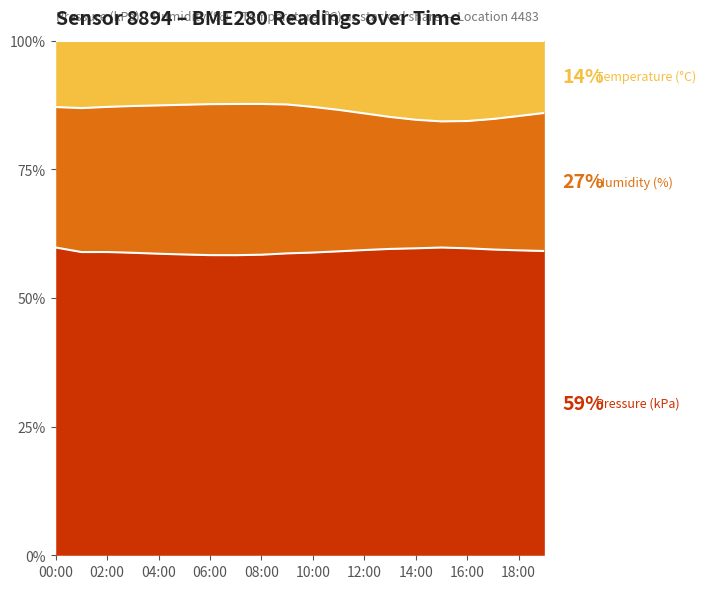

What is the average value of the pressure_norm series?

59.0